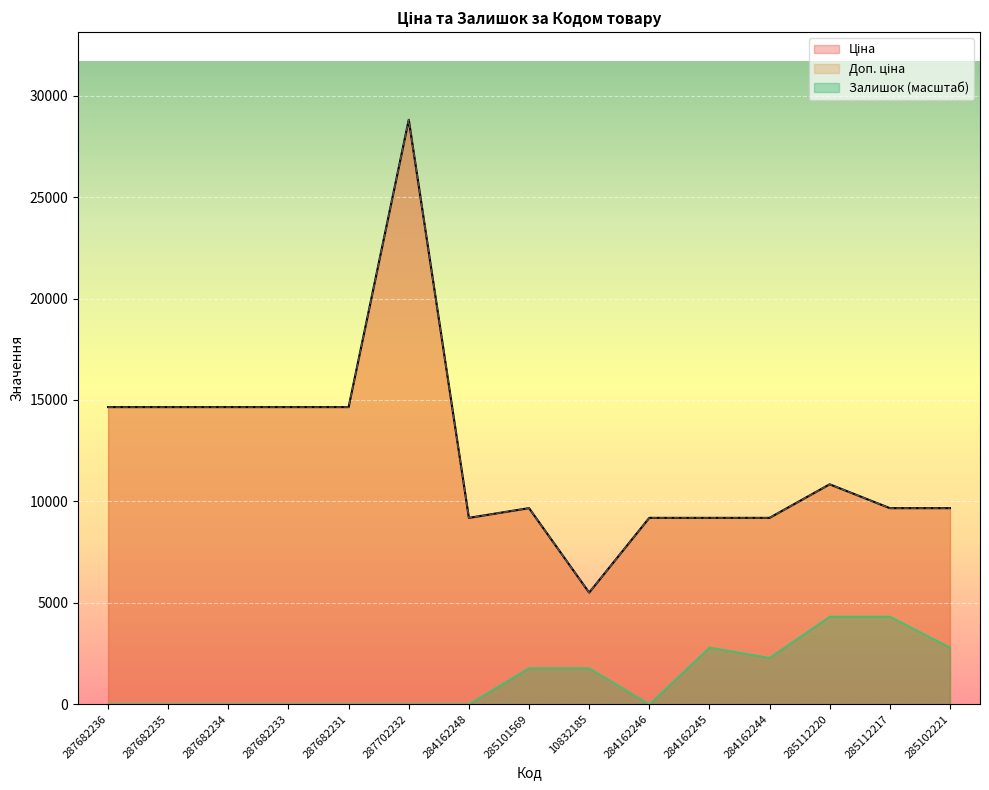

How many positive values does the Залишок series have?

7